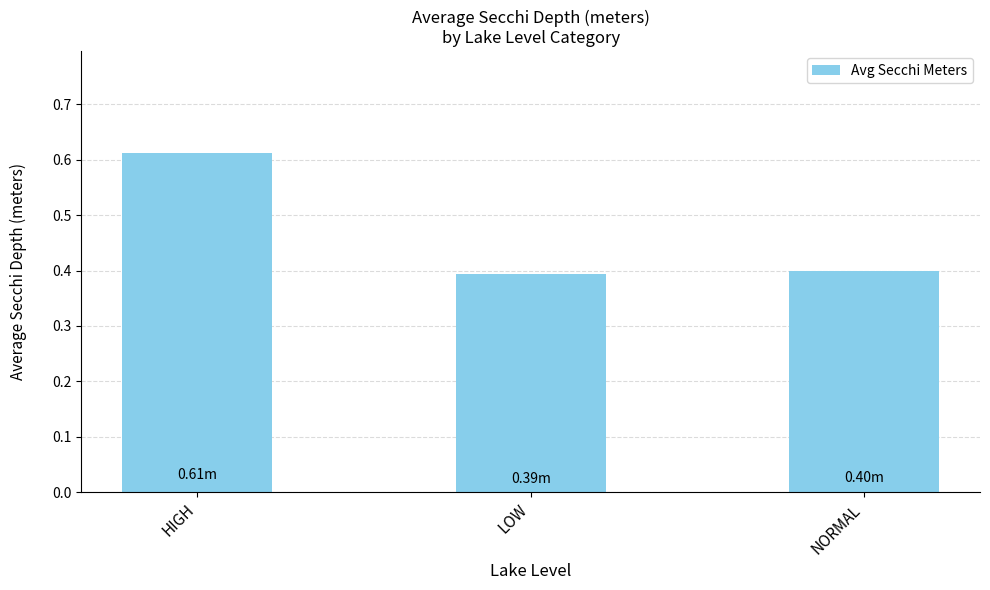

What position from the right is NORMAL?

1